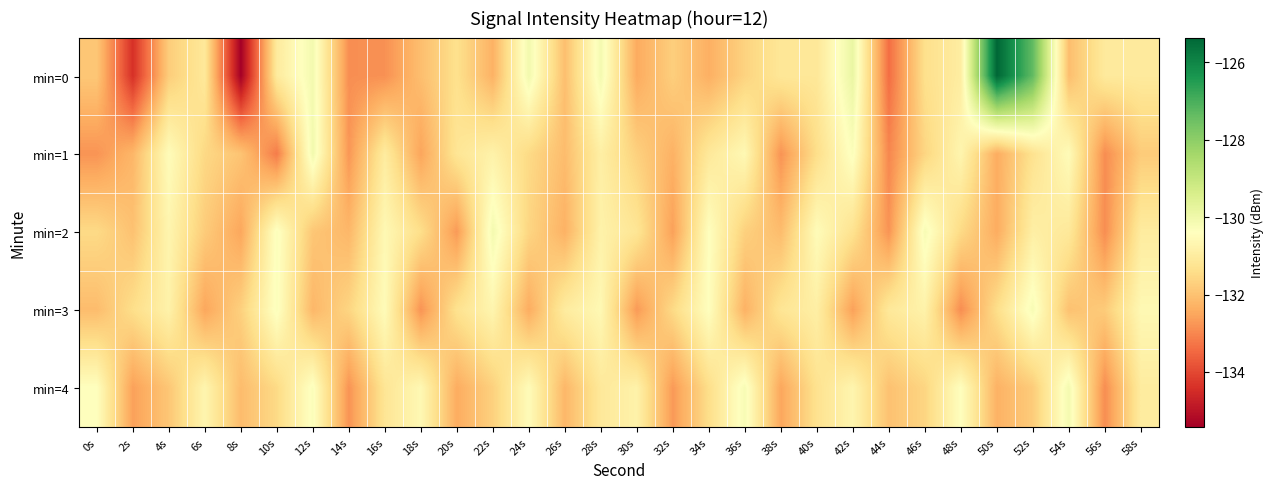

Rank the series at 48s from lowest to highest value.

min=3, min=2, min=0, min=1, min=4